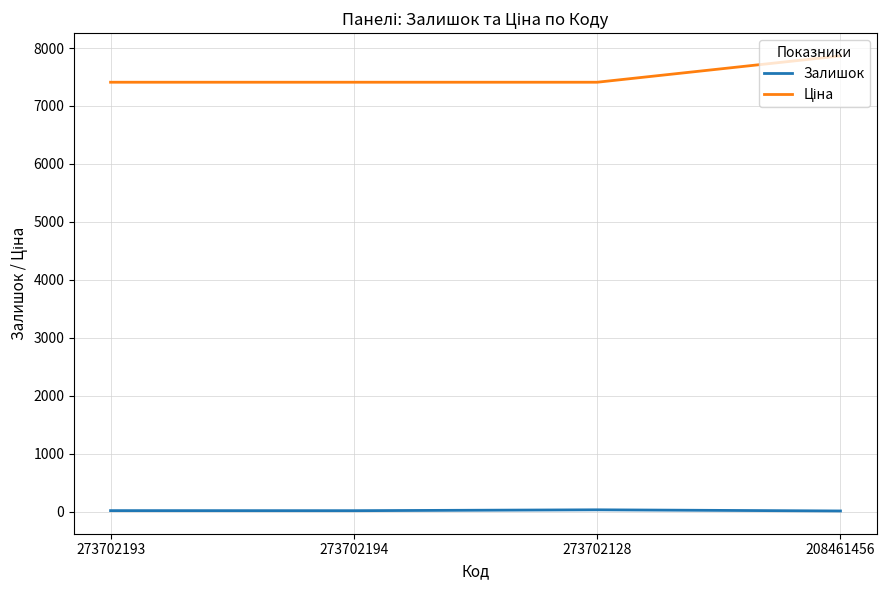

Is it true that Залишок equals 17.0 at 273702193?

True